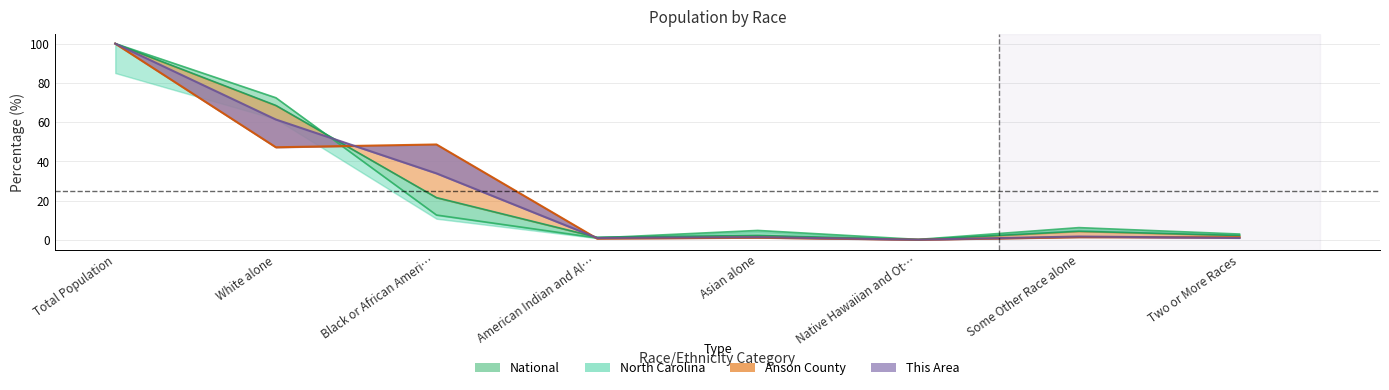

What is the highest value of the North Carolina series?

100.0